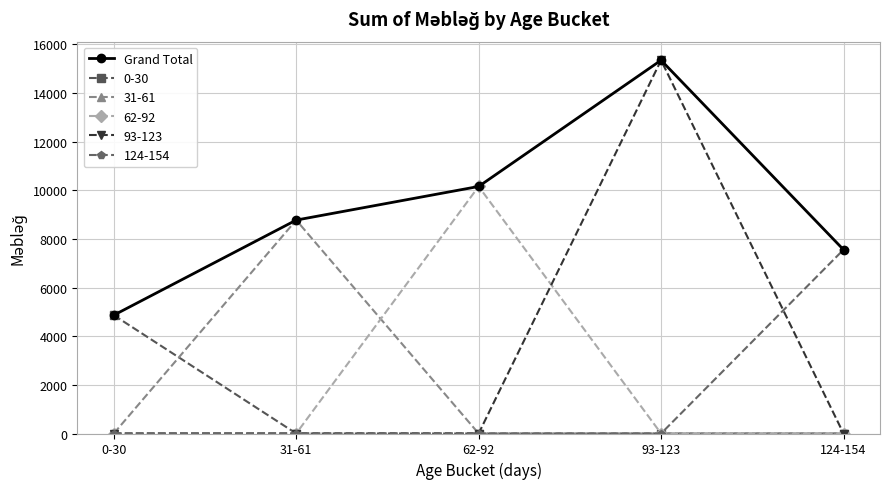

What position from the right is 62-92?

3